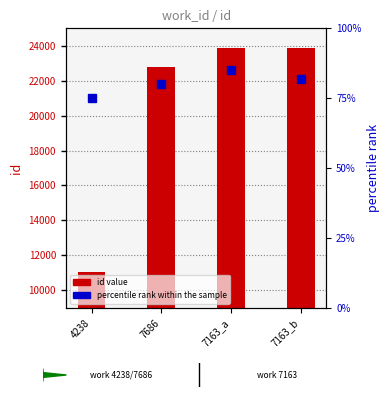

Between 7686 and 7163_b, which is larger?

7163_b